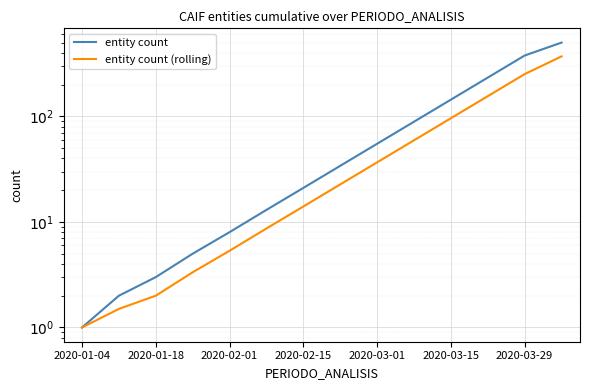

What is the value of the entity count (rolling) point at the 7th from the left?

14.0